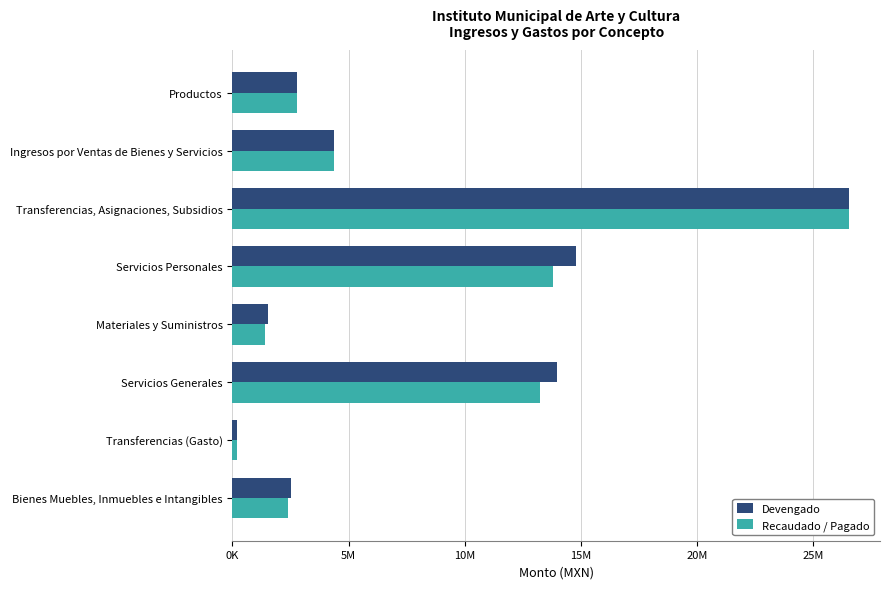

What is the difference between the second highest and minimum values in the Devengado series?

14592500.4